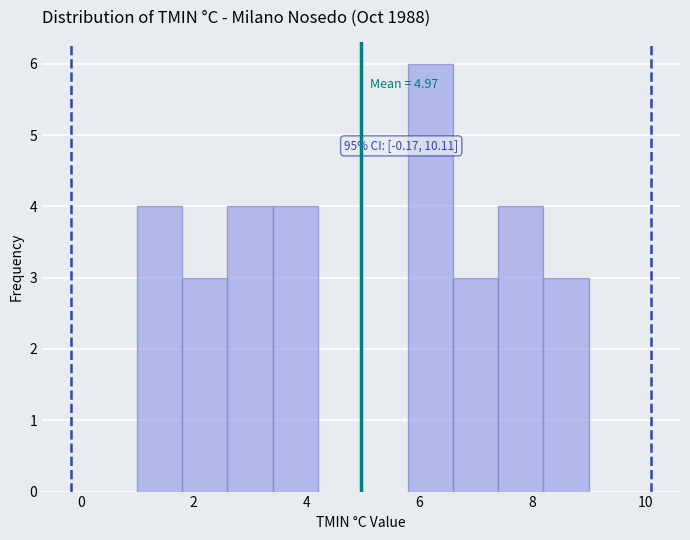

Which range on the x-axis has the tallest bar?

5.8 to 6.6